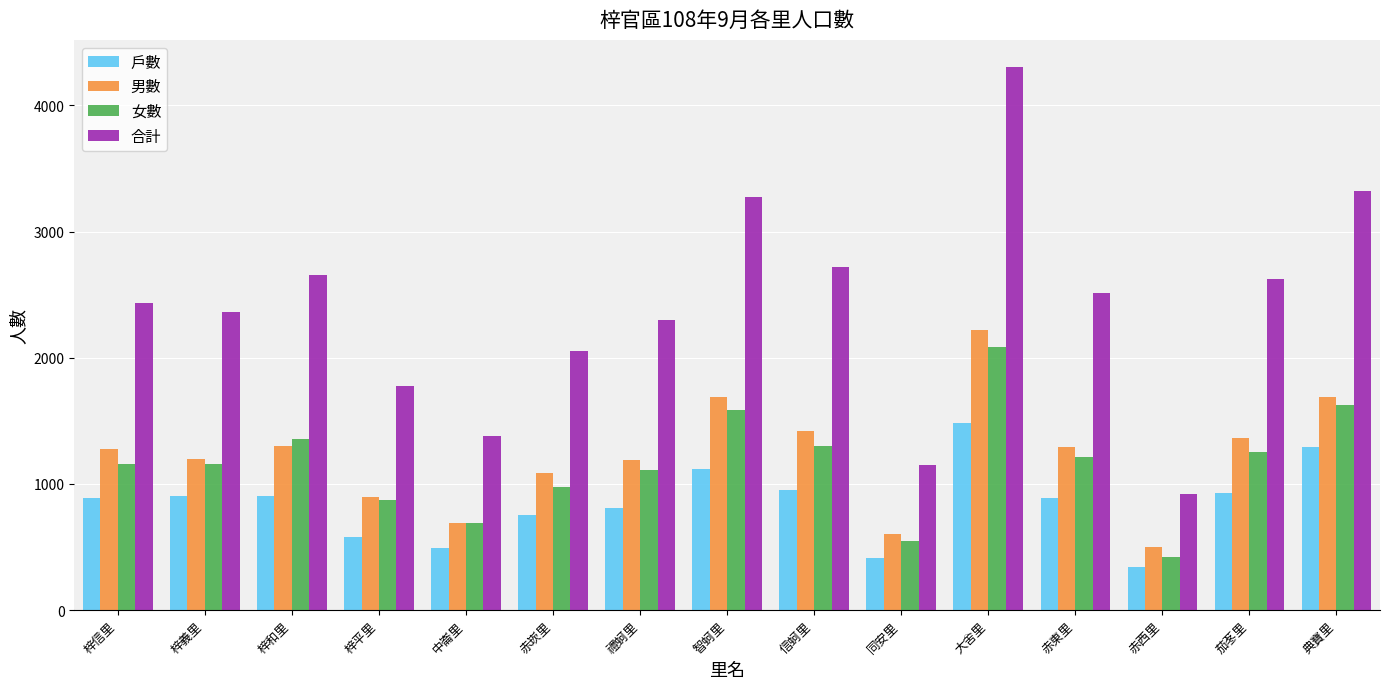

What is the smallest value displayed?

344